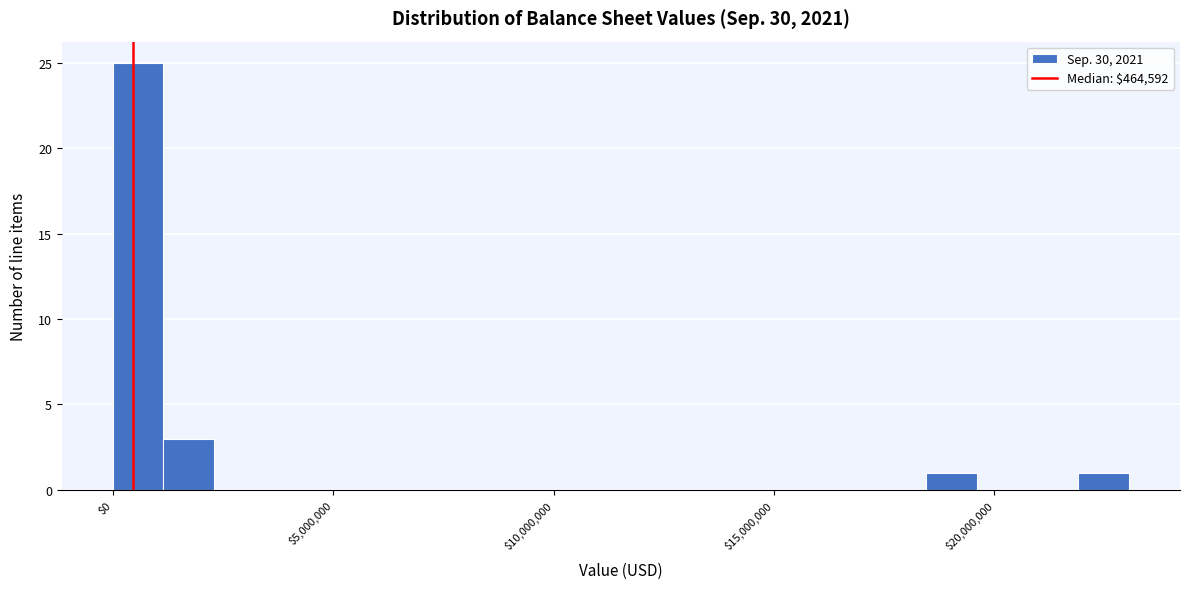

Read against the x-axis, roughly where is the centre of the tallest bar?

500000